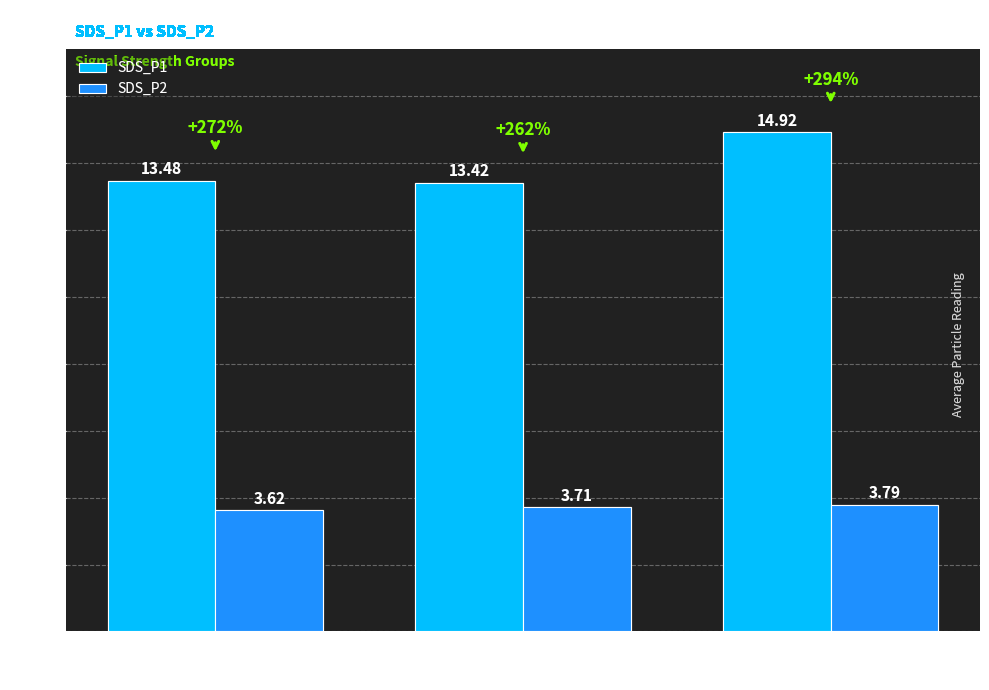

What is the average value of the SDS_P1 series?

13.9